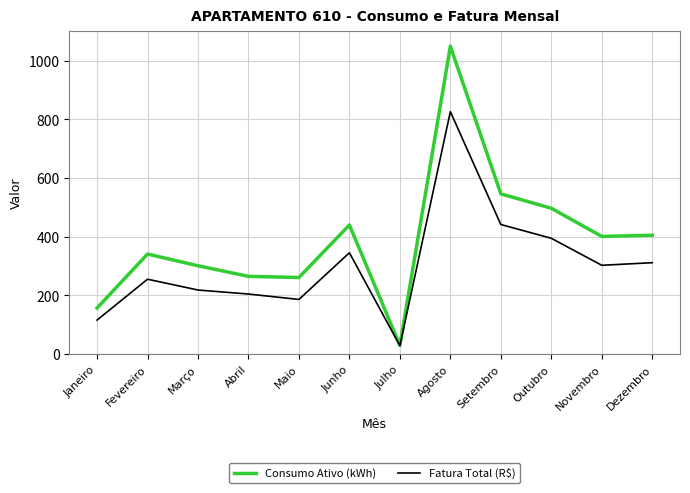

What position from the left is Julho?

7